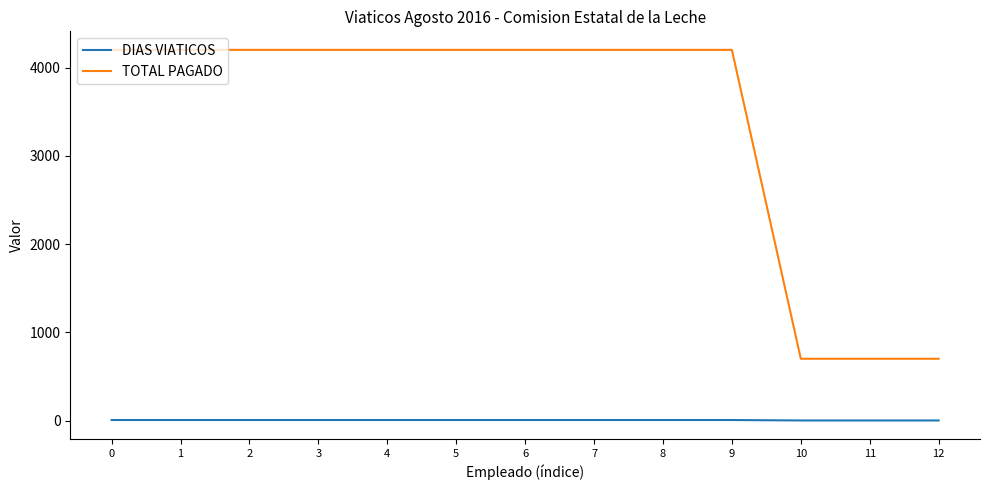

Which series has the widest spread of values?

TOTAL PAGADO